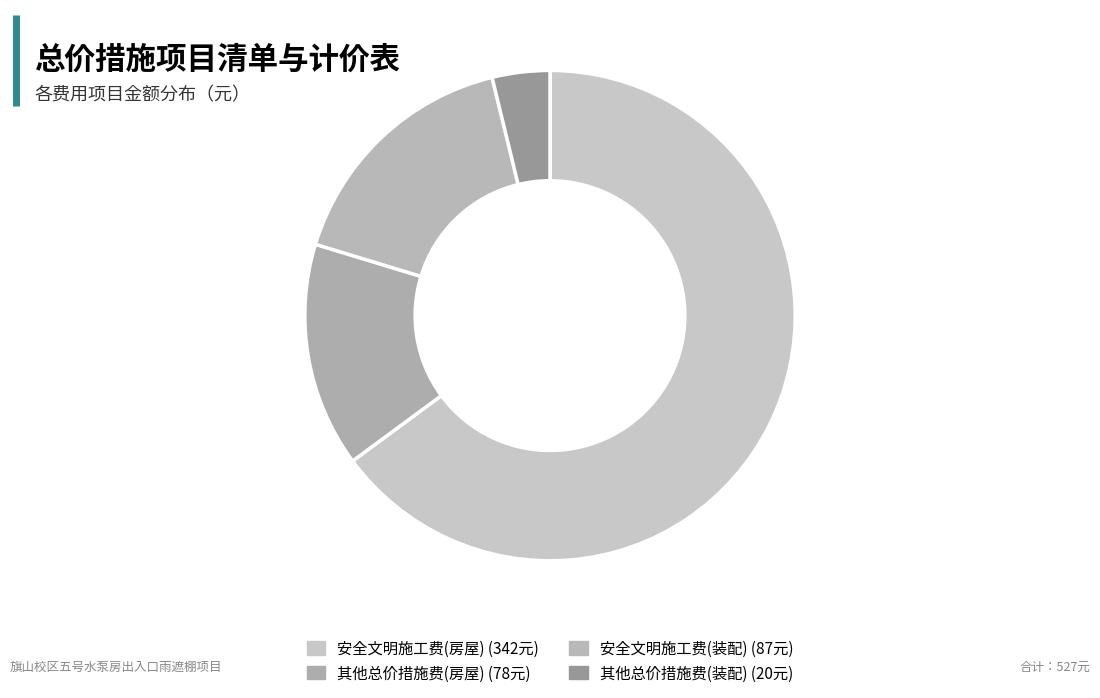

Count the number of slices in the pie.

4